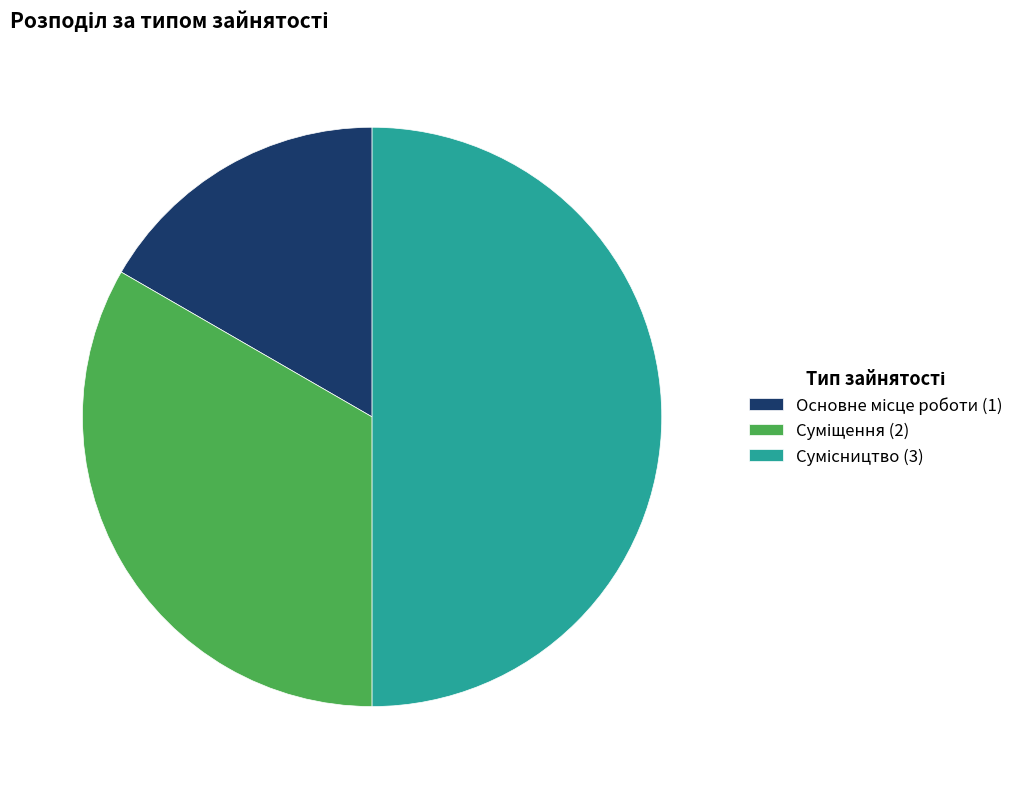

To the nearest percent, what is the difference between the largest and smallest slice percentages?

33%